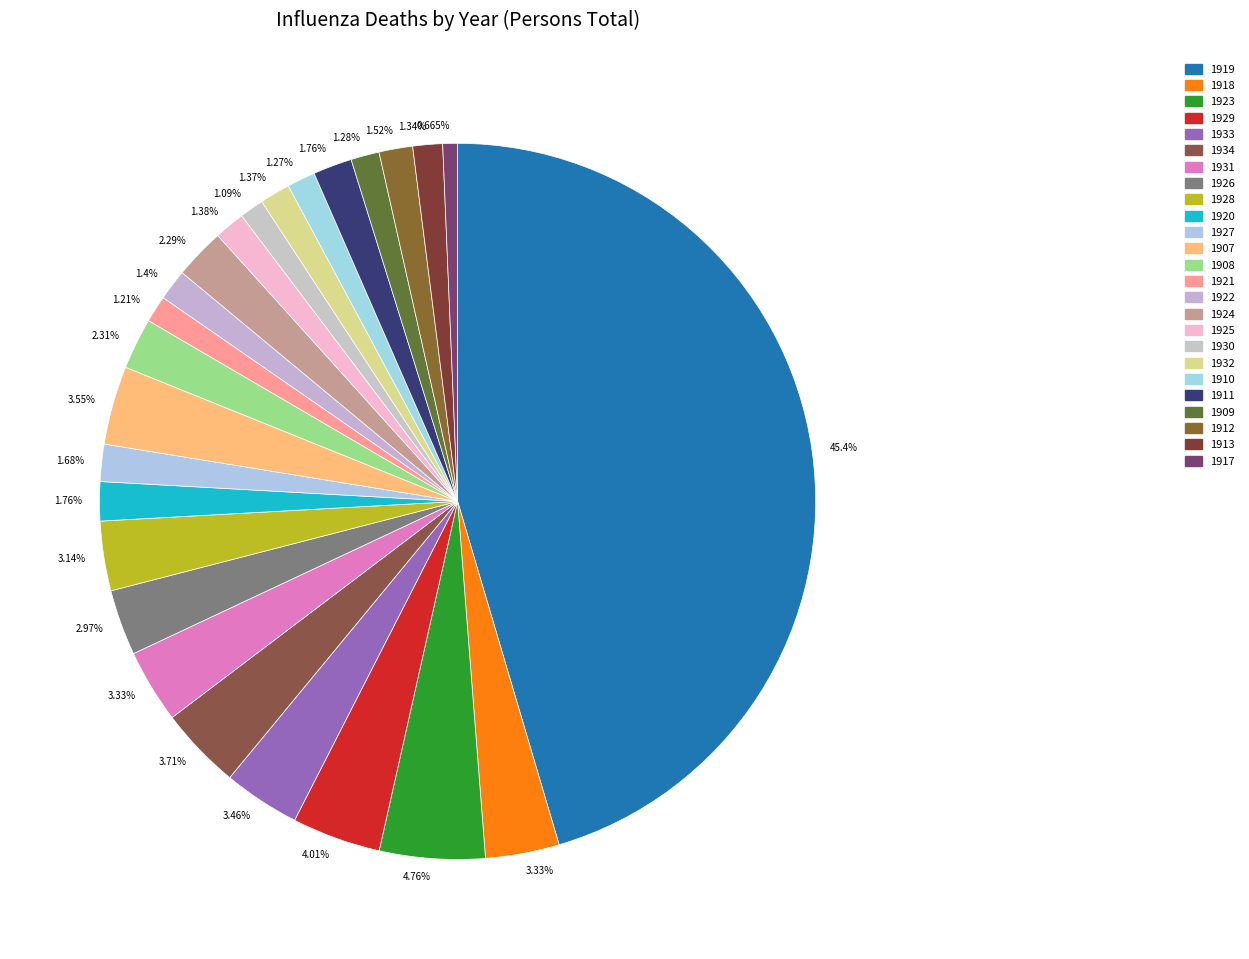

What is the change in value from 1920 to 1921?

-140